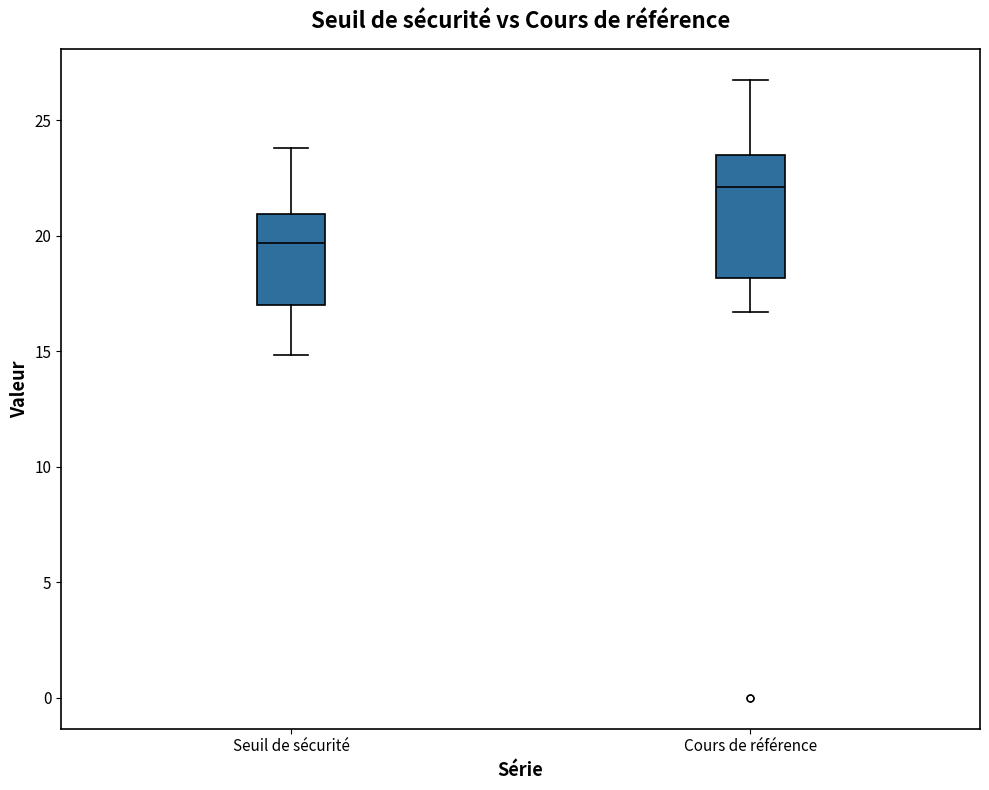

Comparing the boxes themselves (not the whiskers), which one is the tallest?

Cours de référence